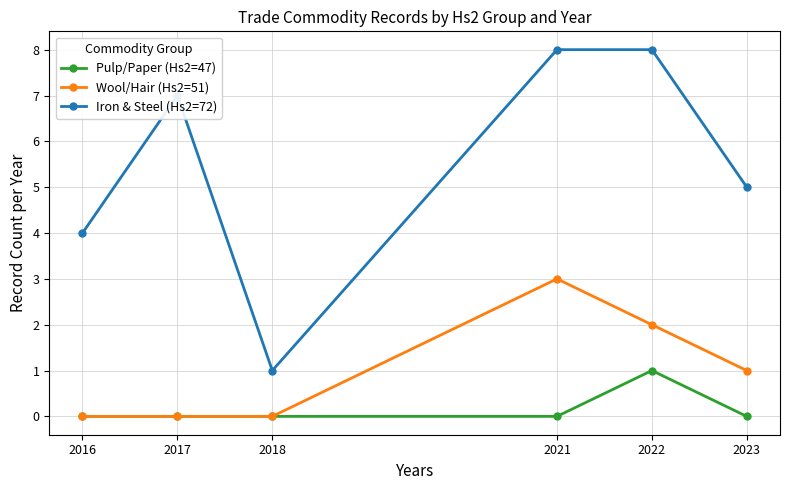

True or false: Wool/Hair (Hs2=51) has more than 2 points higher than both neighbors.

False